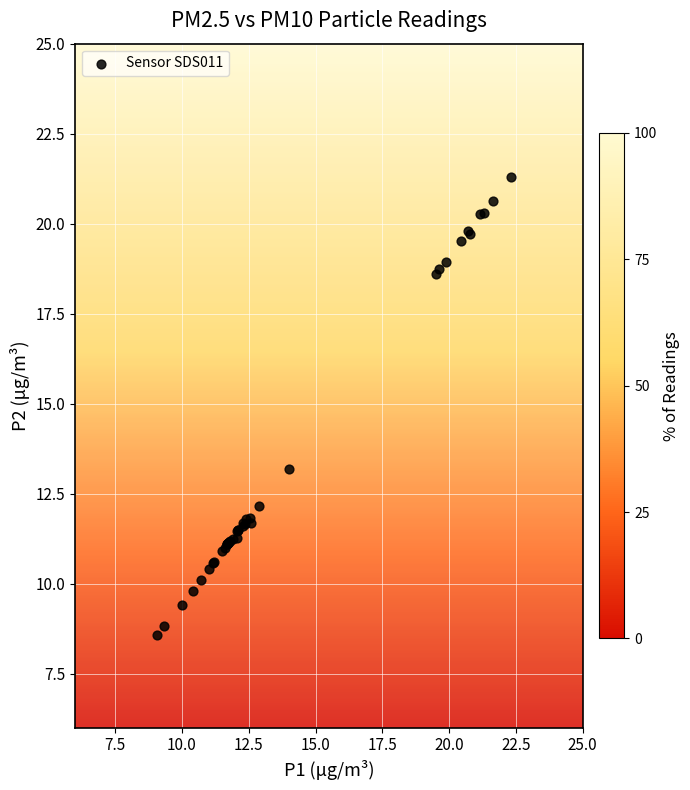

What Y value in the scatter plot is closest to 14?

13.2